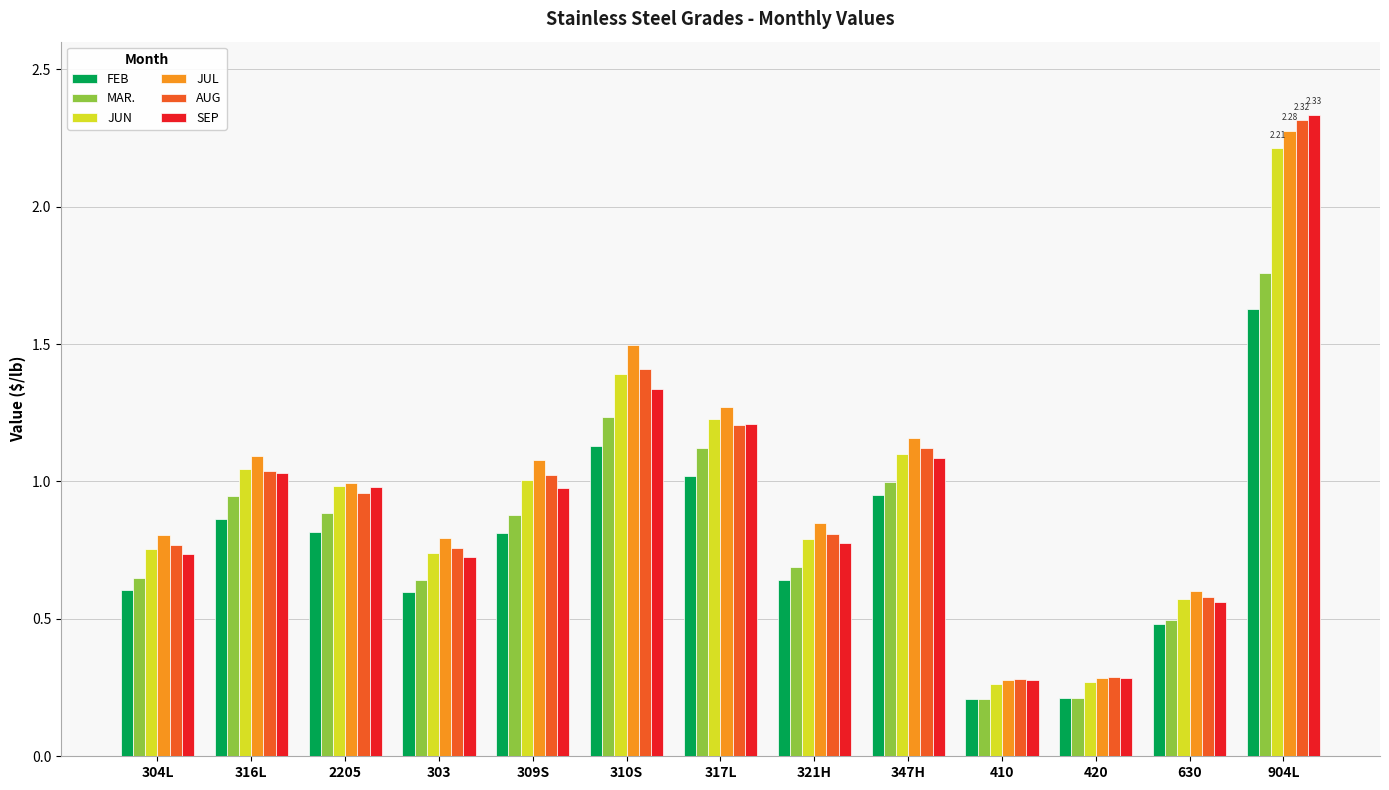

What is the difference between the JUL values at 317L and 316L?

0.2